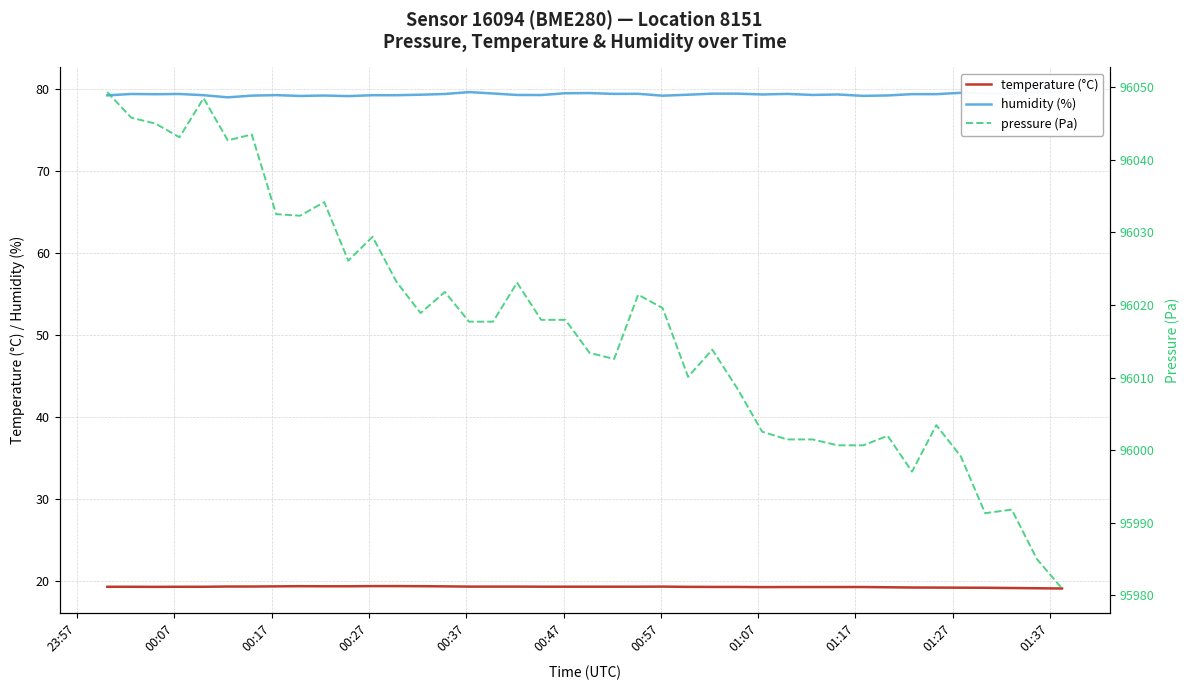

What is the lowest value of the temperature (°C) series?

19.0